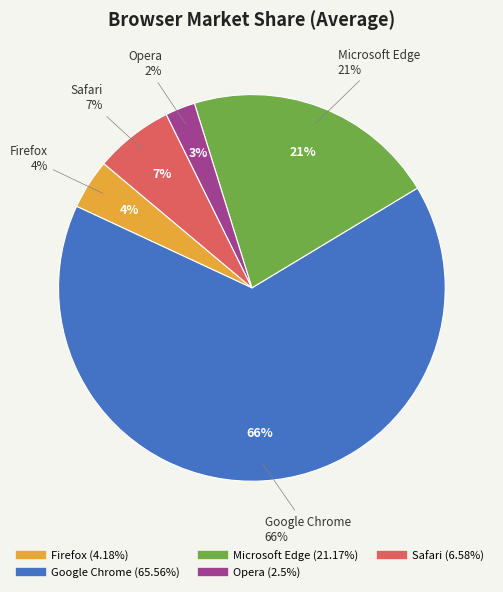

Is it true that Safari is 1% of the pie?

False